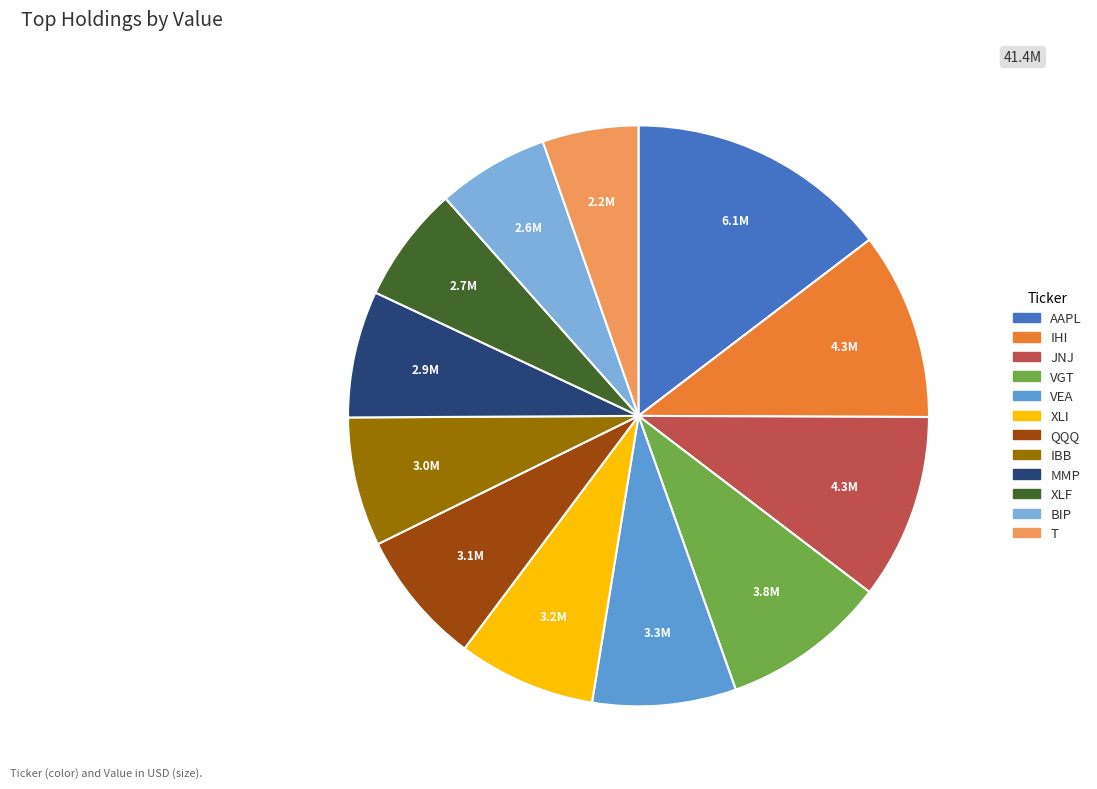

Rank the categories by value from lowest to highest.

T, BIP, XLF, MMP, IBB, QQQ, XLI, VEA, VGT, JNJ, IHI, AAPL